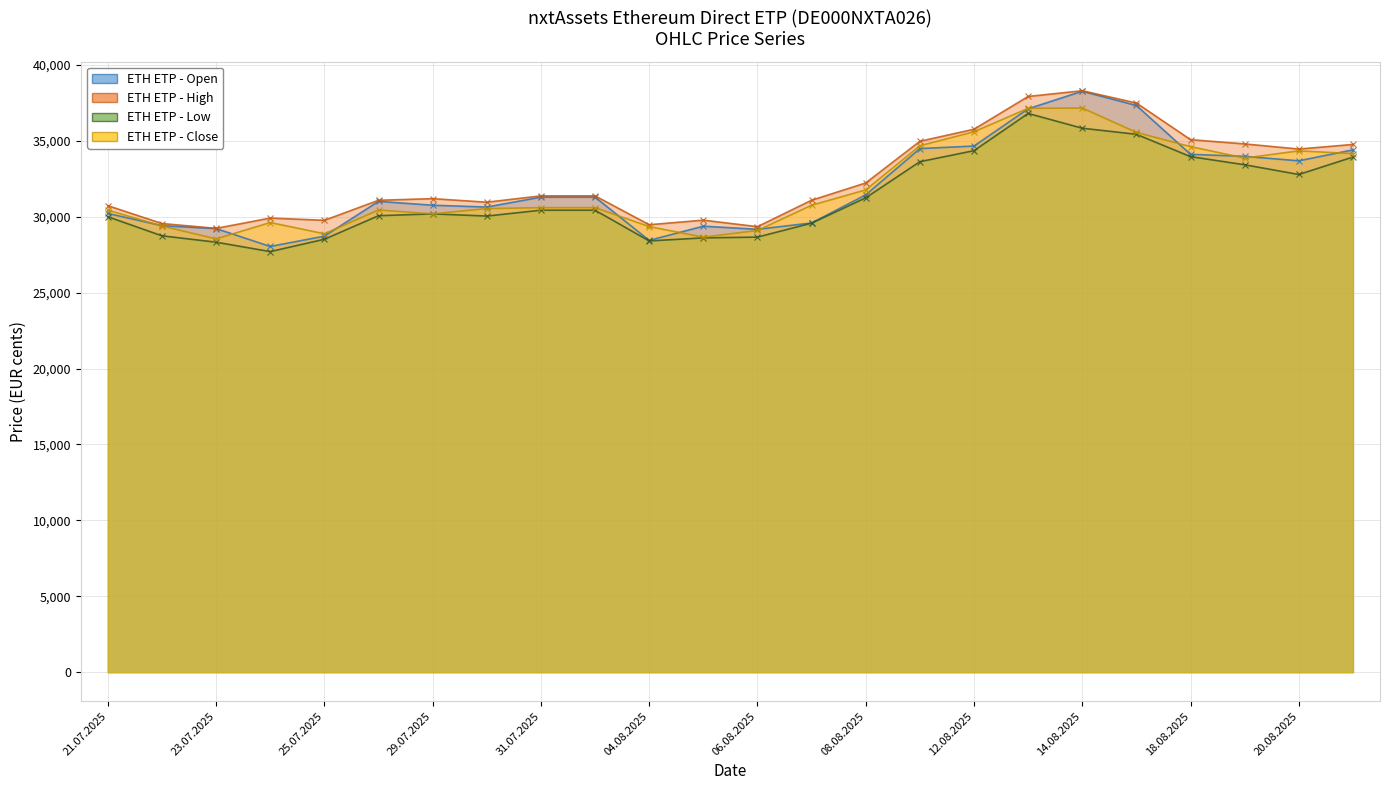

At which category does the chart reach its minimum across all series?

24.07.2025